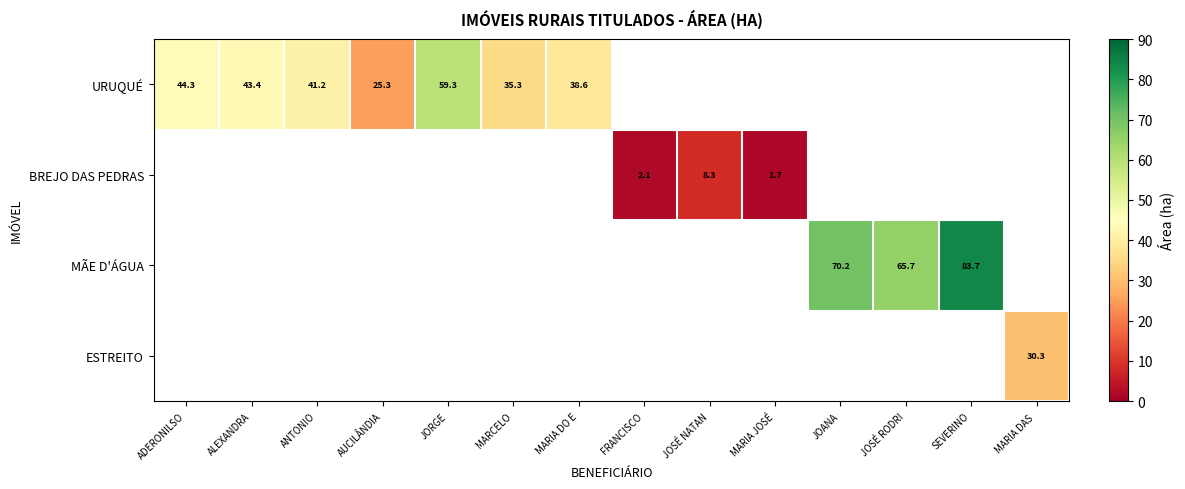

Count the number of categories in the chart.

14